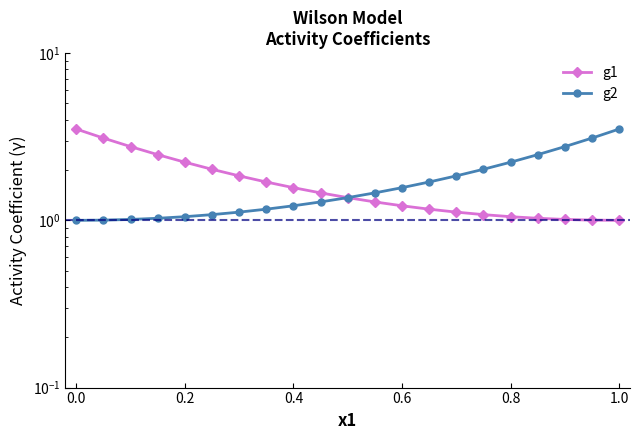

Which series has the largest range (max minus min)?

g1